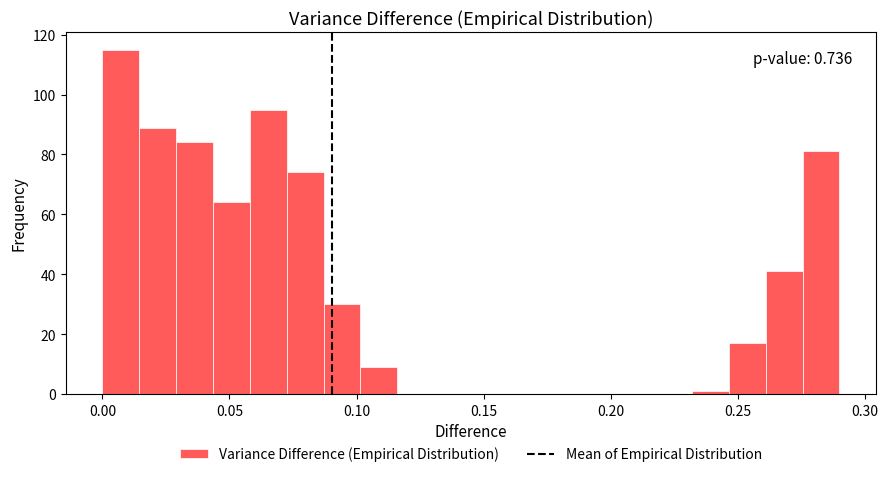

Around what value on the x-axis is the tallest bar? Give the approximate position of its centre, as read against the axis.

0.005